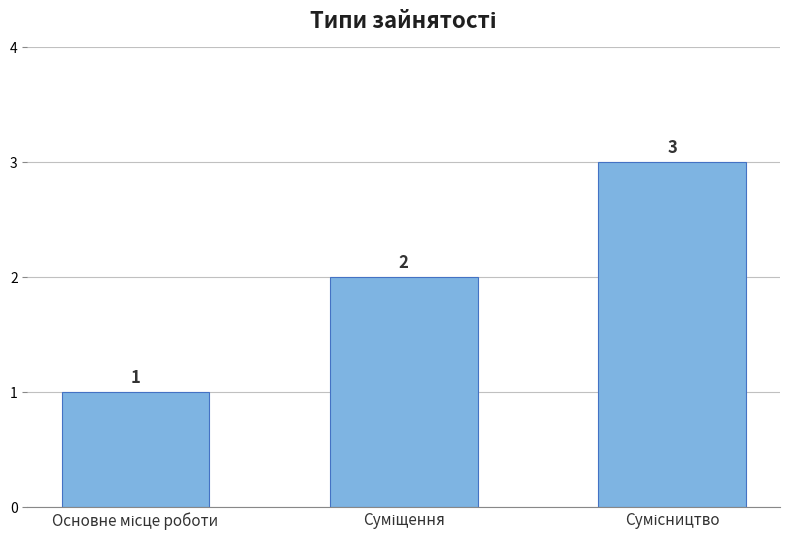

How many values are below 2?

1